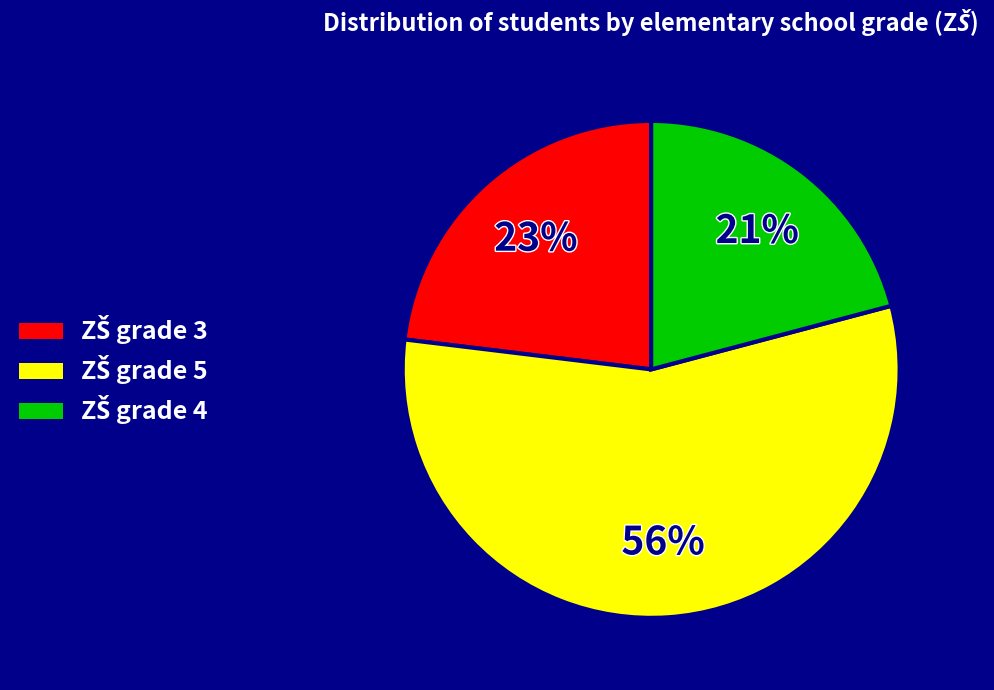

Is there a majority slice in this chart?

Yes